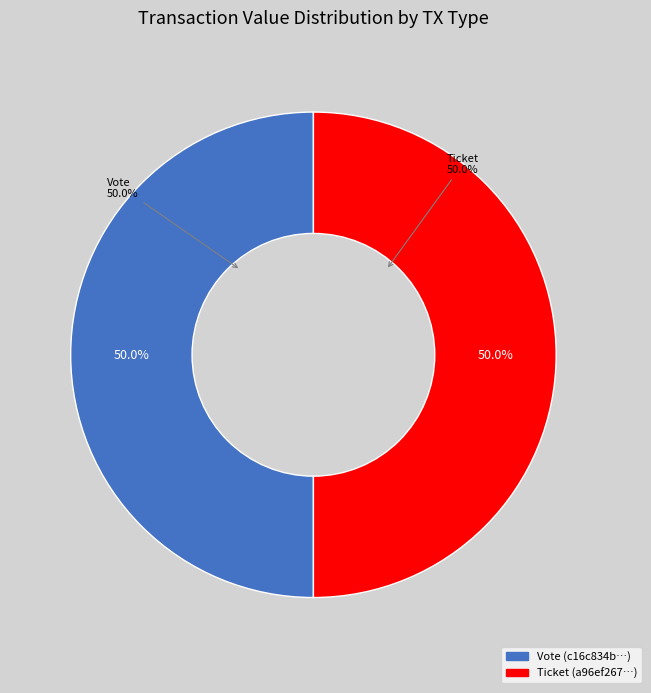

Between Vote and Ticket, which is larger?

Vote